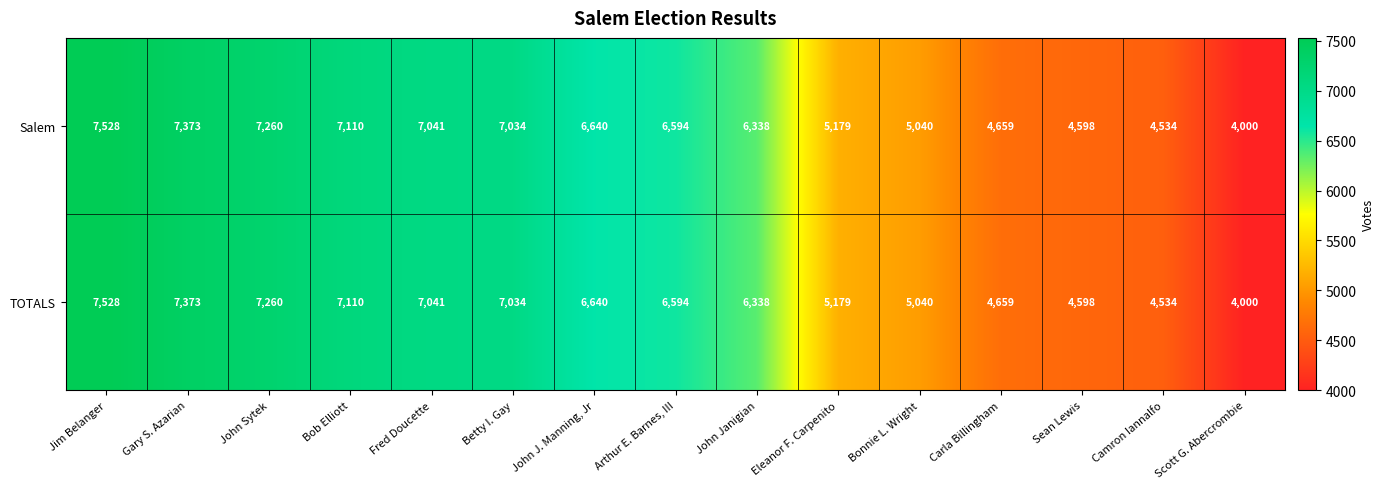

What is the difference between the second highest and second lowest values in the TOTALS series?

2839